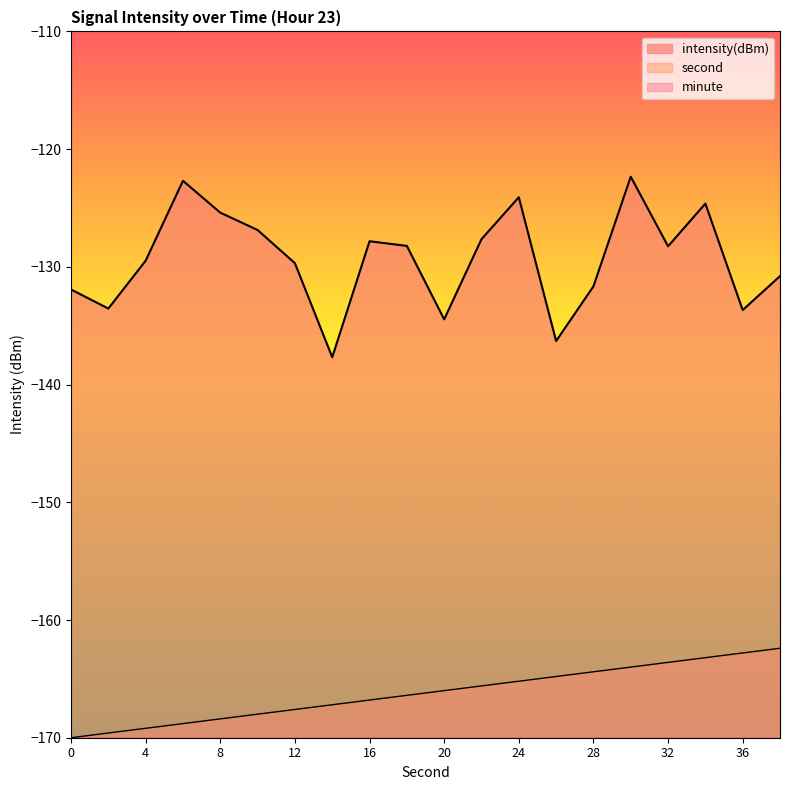

What is the smallest value displayed?

-170.0